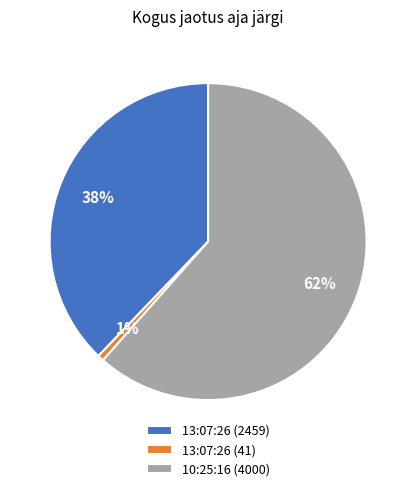

What percentage is the 13:07:26 (41) slice, to the nearest percent?

1%